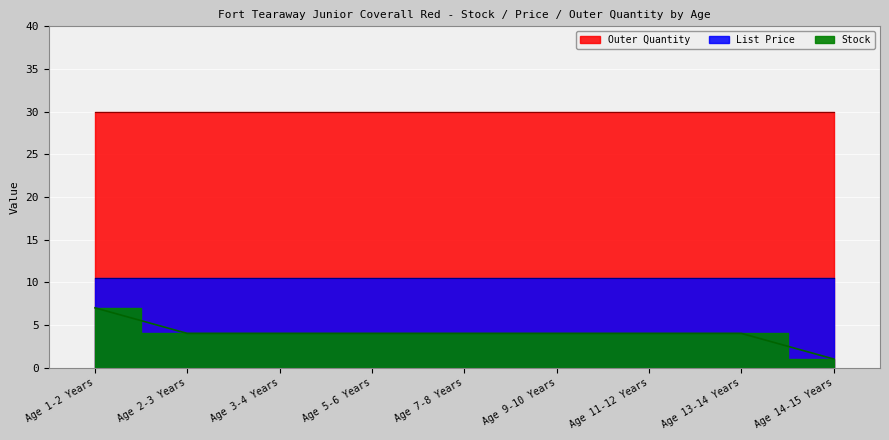

What is the maximum value shown in the chart?

30.0